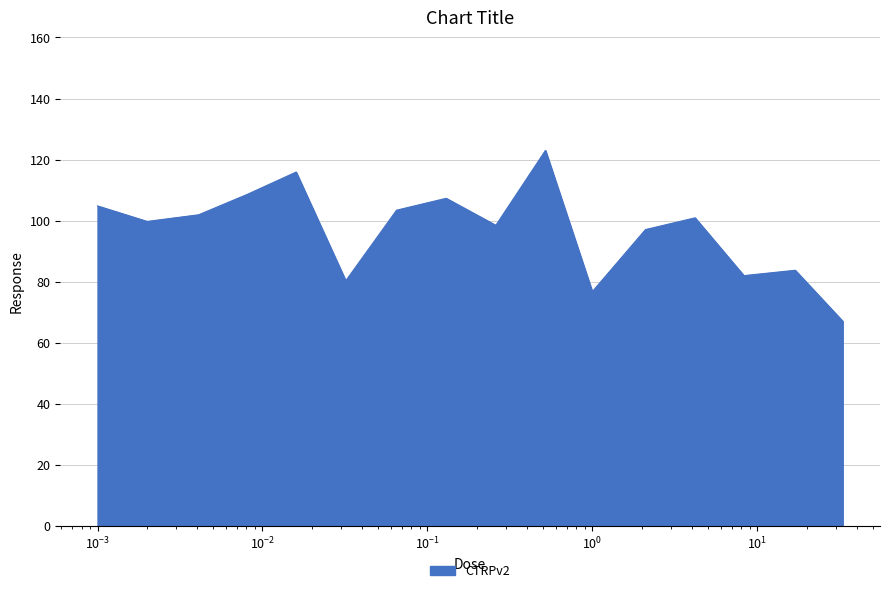

What is the greatest value displayed?

123.0